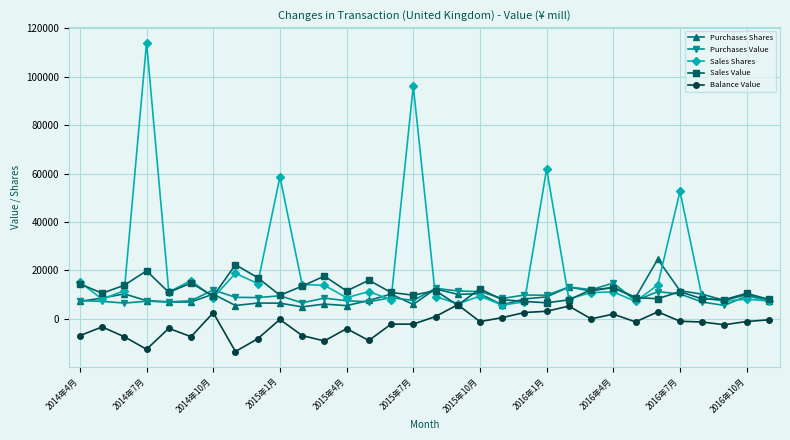

Which series has the widest spread of values?

Sales Shares